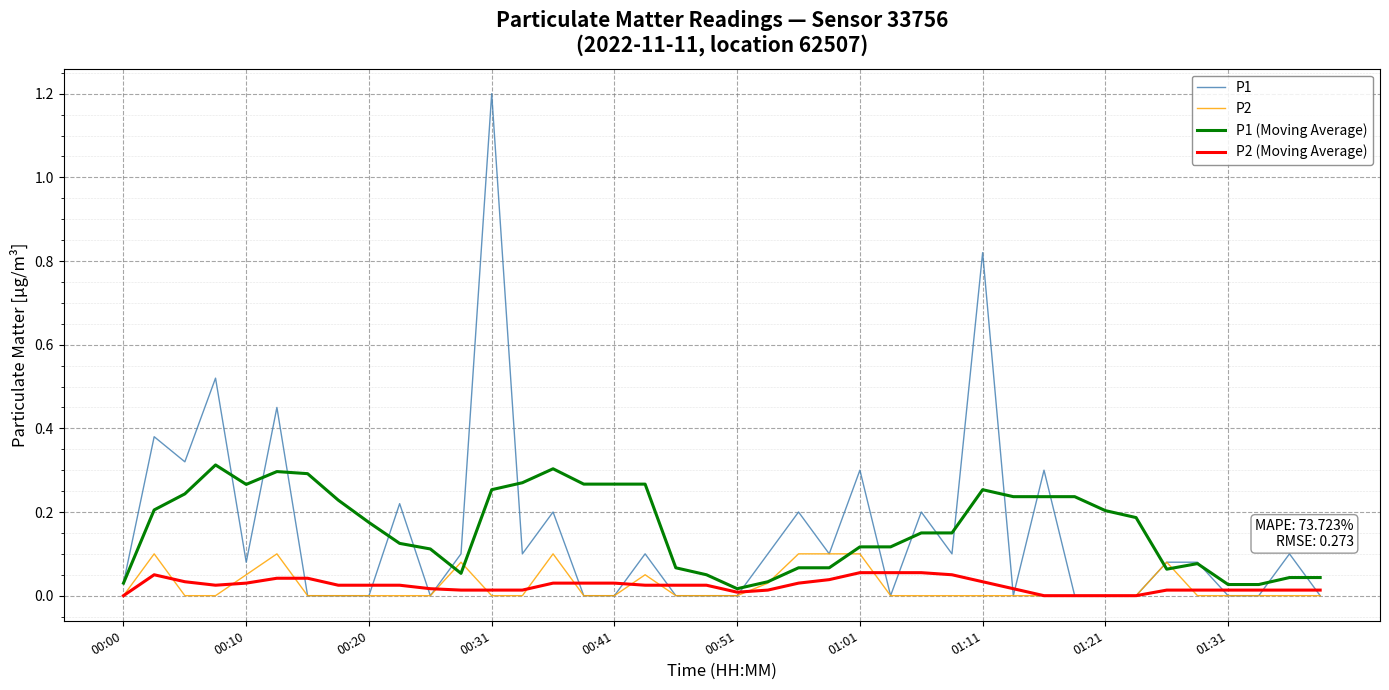

What is the greatest value displayed?

1.2